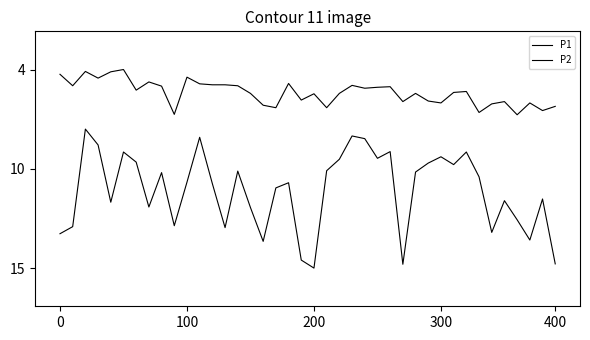

Rank the series by their maximum value, from highest to lowest.

P1, P2